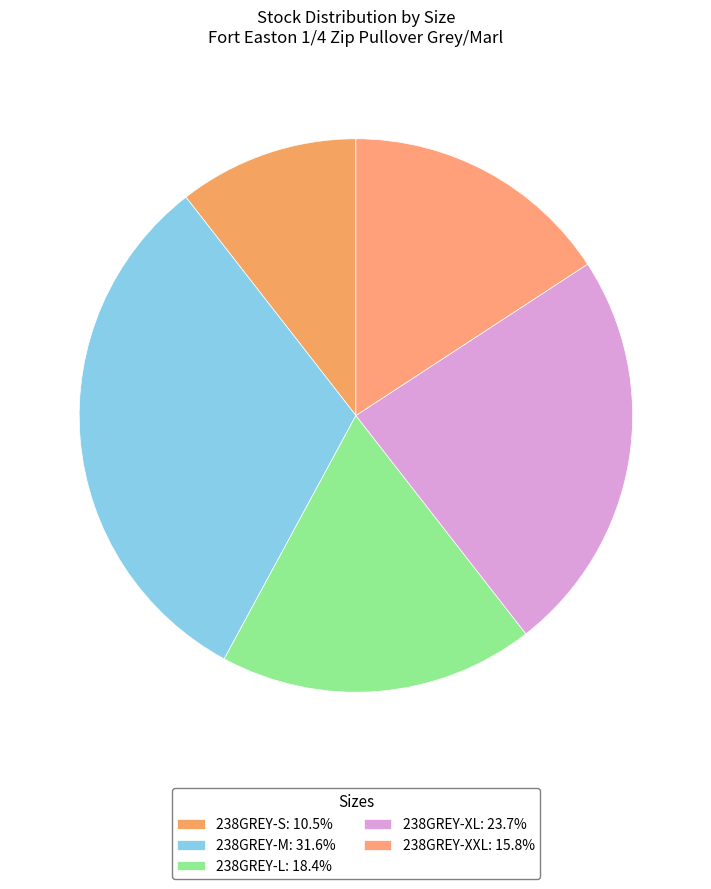

Which has a higher value, 238GREY-M or 238GREY-XL?

238GREY-M